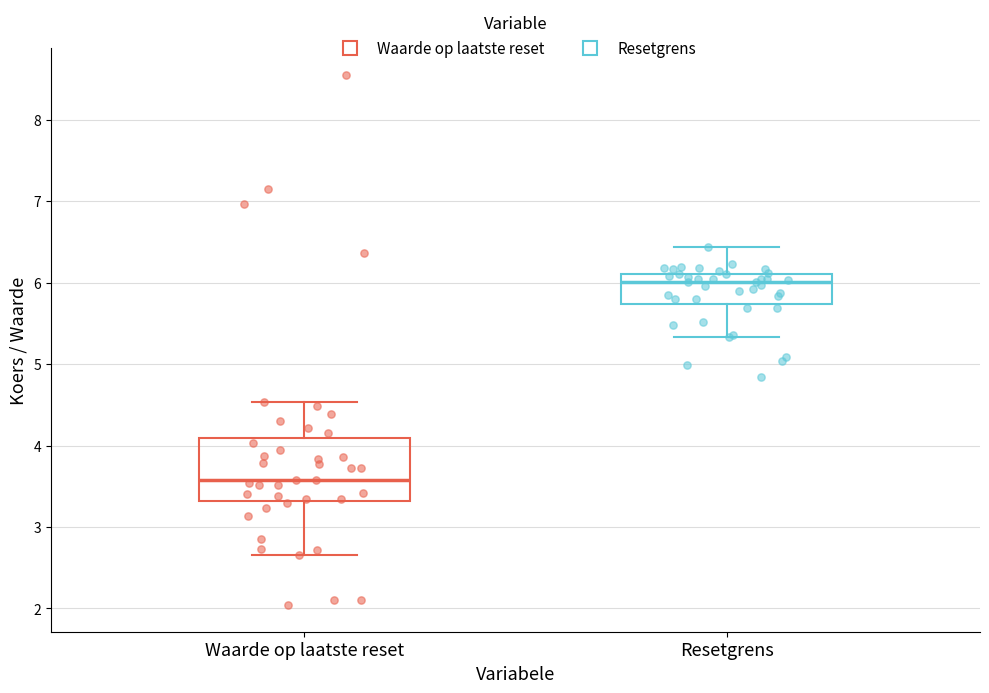

Reading left to right, read every box against the y-axis: the position of its median line, the range the box covers, and the ends of its whiskers. The values are not printed on the chart, so give them approximately, as read against the axis.

Waarde op laatste reset: median 3.6, box 3.3 to 4.1, whiskers 2.7 to 4.5
Resetgrens: median 6.0, box 5.7 to 6.1, whiskers 5.3 to 6.4